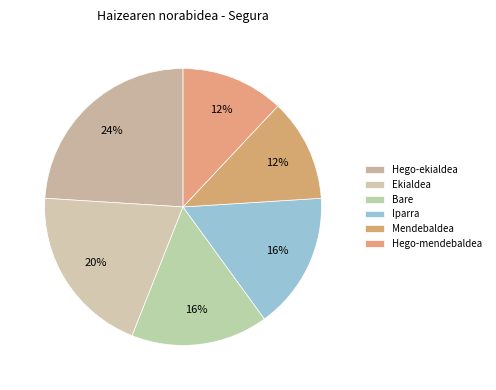

Count the number of slices in the pie.

6